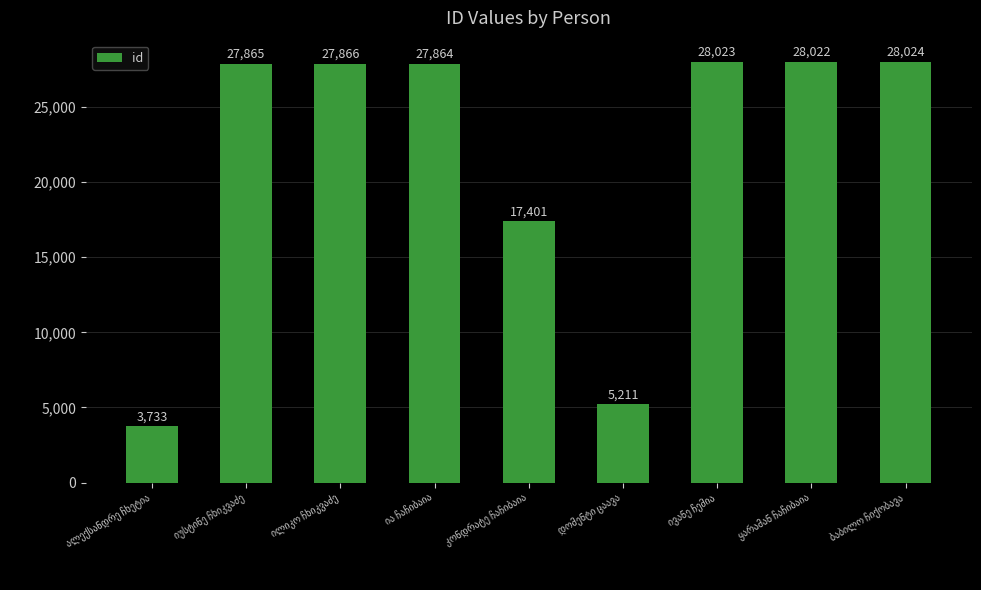

What is the difference between the maximum and minimum values?

24291